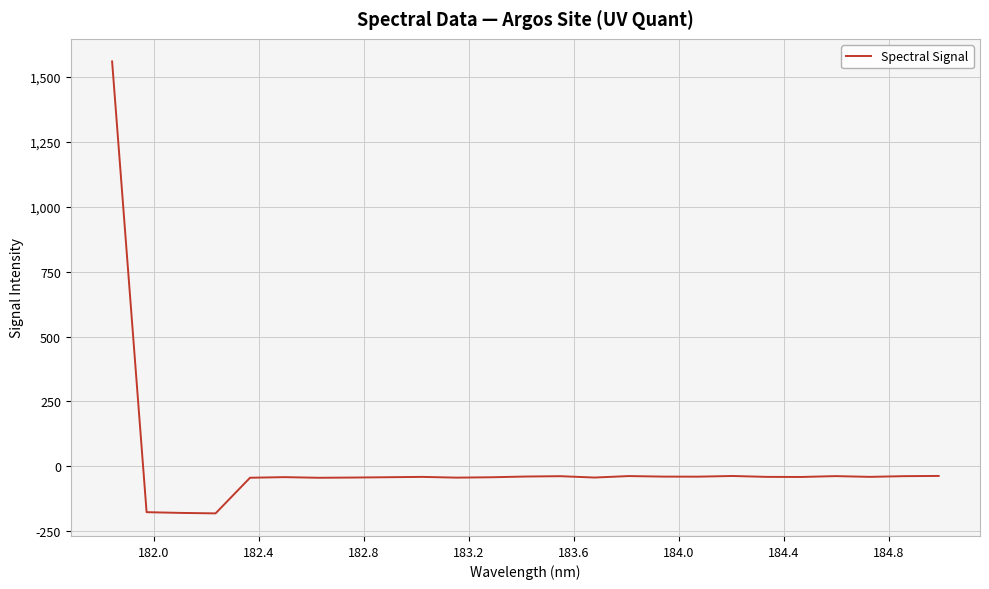

How many values are above zero?

1